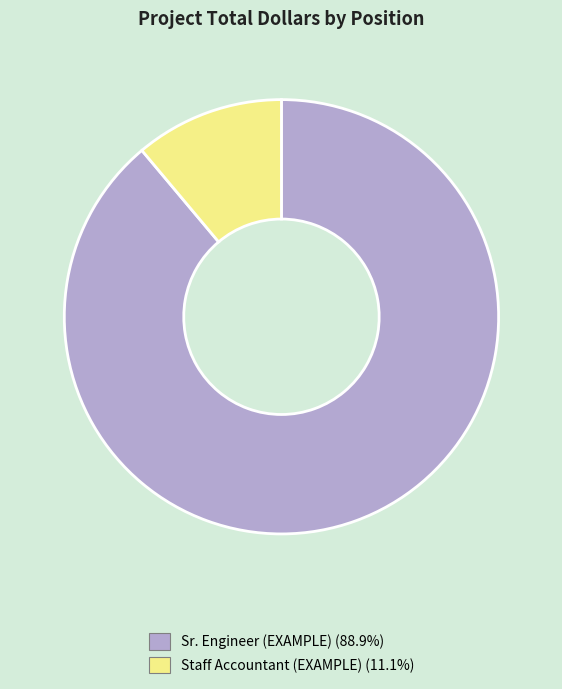

Approximately how many times larger is the value at Sr. Engineer (EXAMPLE) (88.9%) compared to Staff Accountant (EXAMPLE) (11.1%)?

8.0